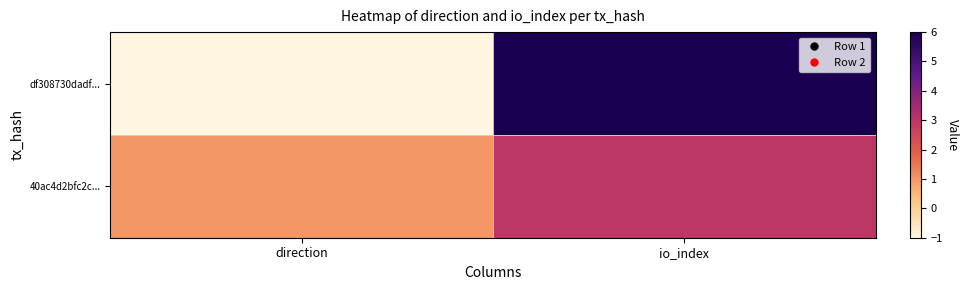

Which series changed the most between direction and io_index?

df308730dadf...